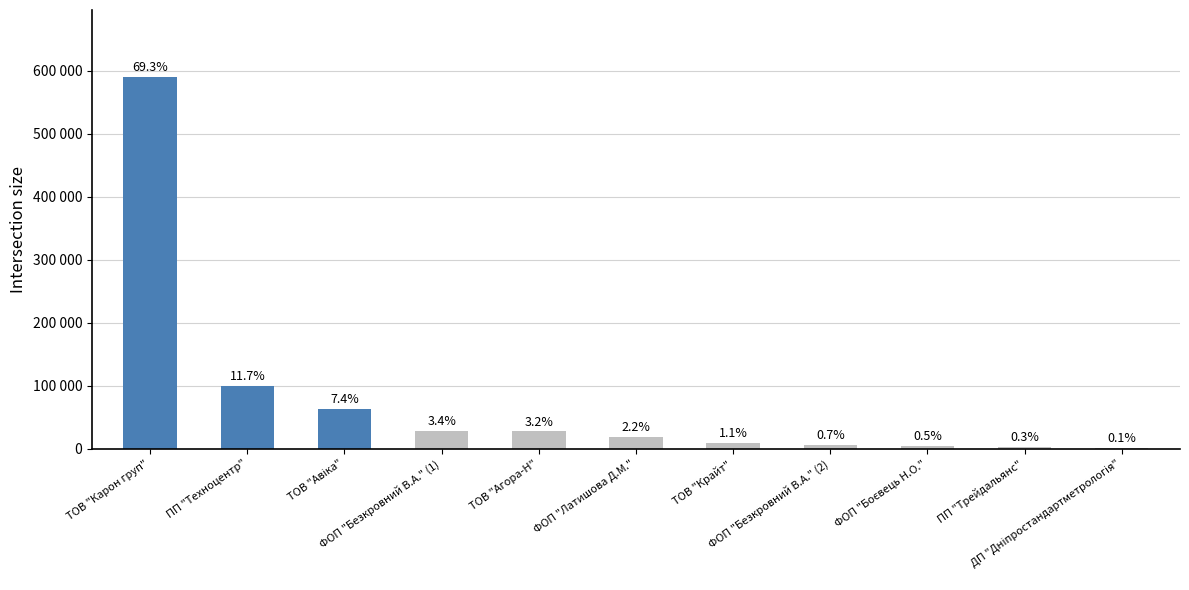

Reading left to right, extract all data points from this chart.

590329.2	99900.0	62957.0	28555.0	27634.0	19026.0	9207.0	6233.0	4510.0	2541.0	1105.4